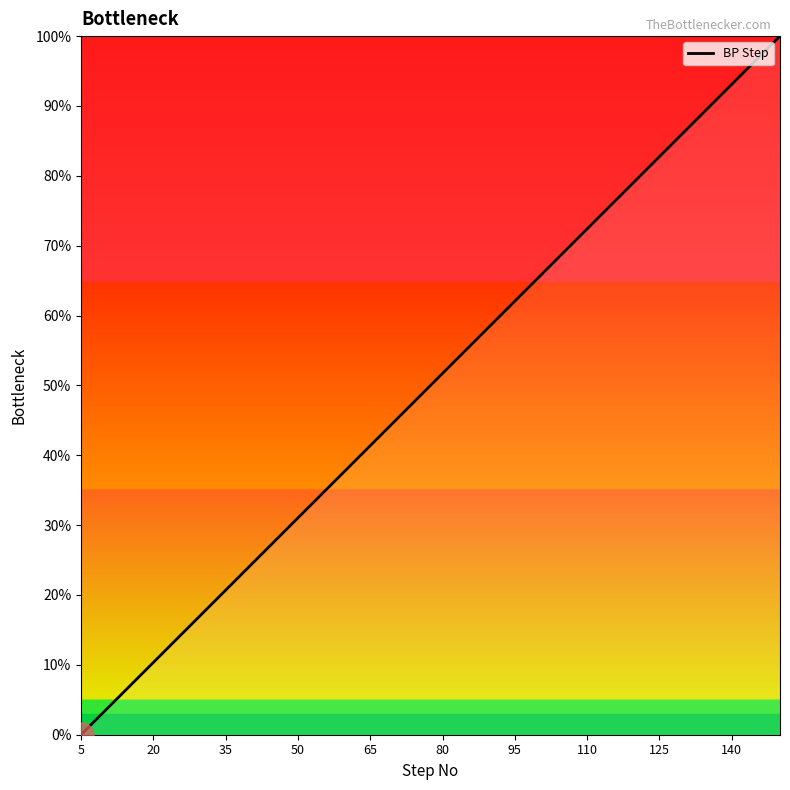

What is the greatest value displayed?

100.0